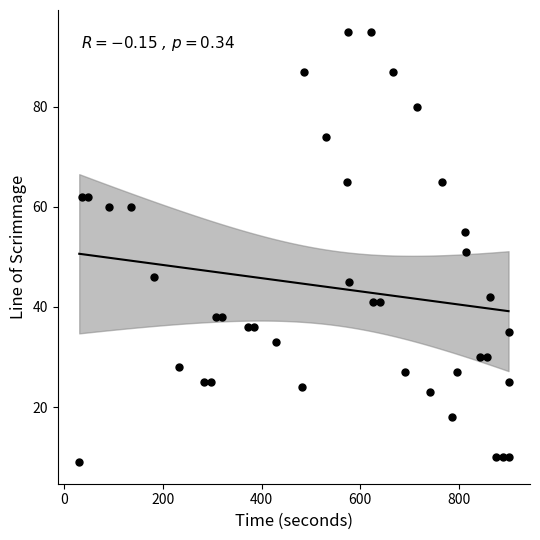

What Y value in the scatter plot is closest to 52?

51